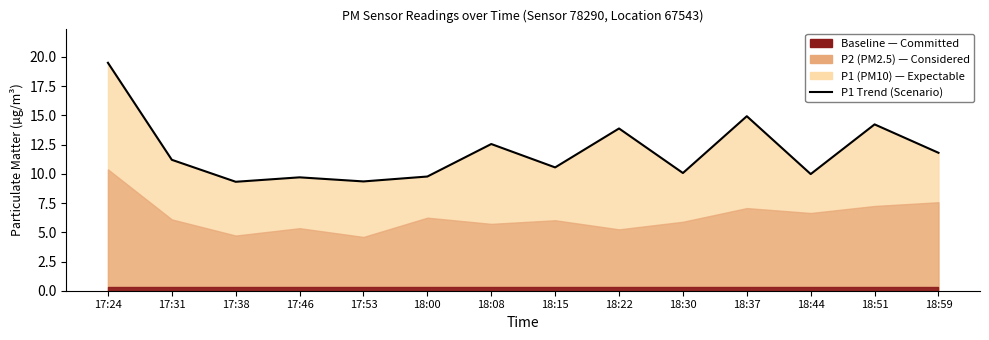

Rank the categories by value from lowest to highest.

17:38, 17:53, 17:46, 18:00, 18:44, 18:30, 18:15, 17:31, 18:59, 18:08, 18:22, 18:51, 18:37, 17:24